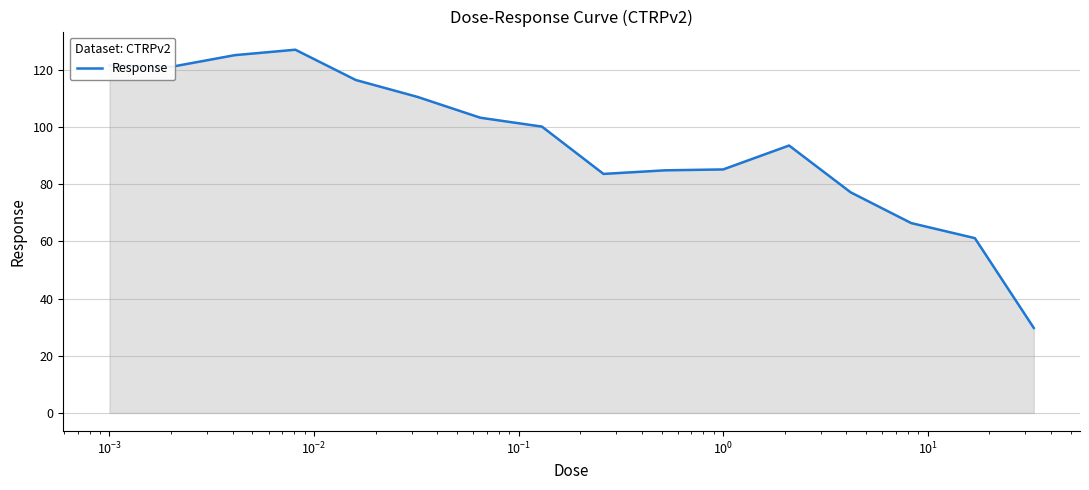

What is the maximum value shown in the chart?

127.1